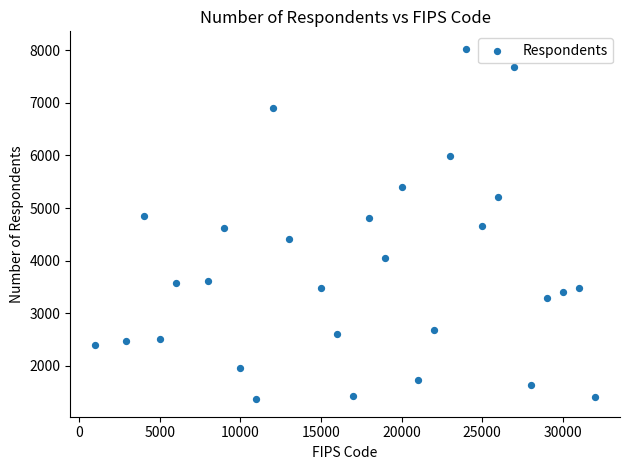

What is the range of X values (max minus min)?

31000